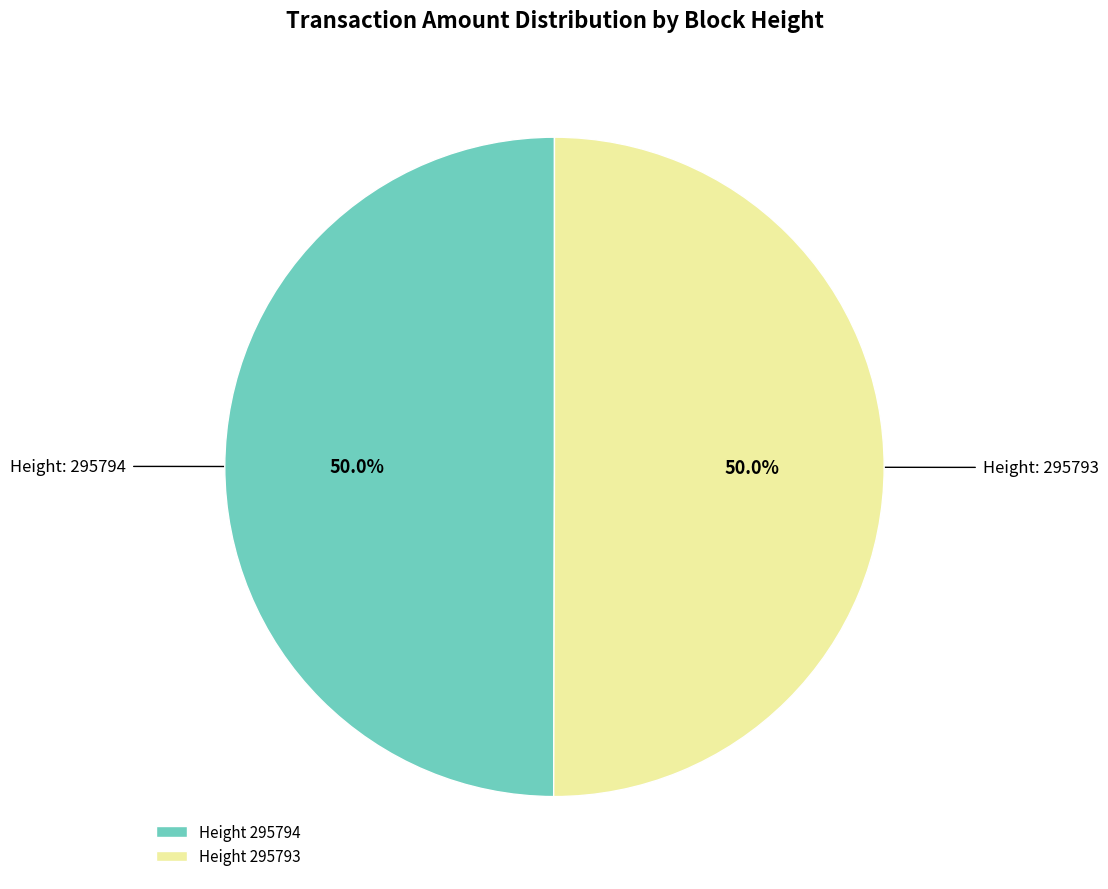

How many segments does this pie chart have?

2